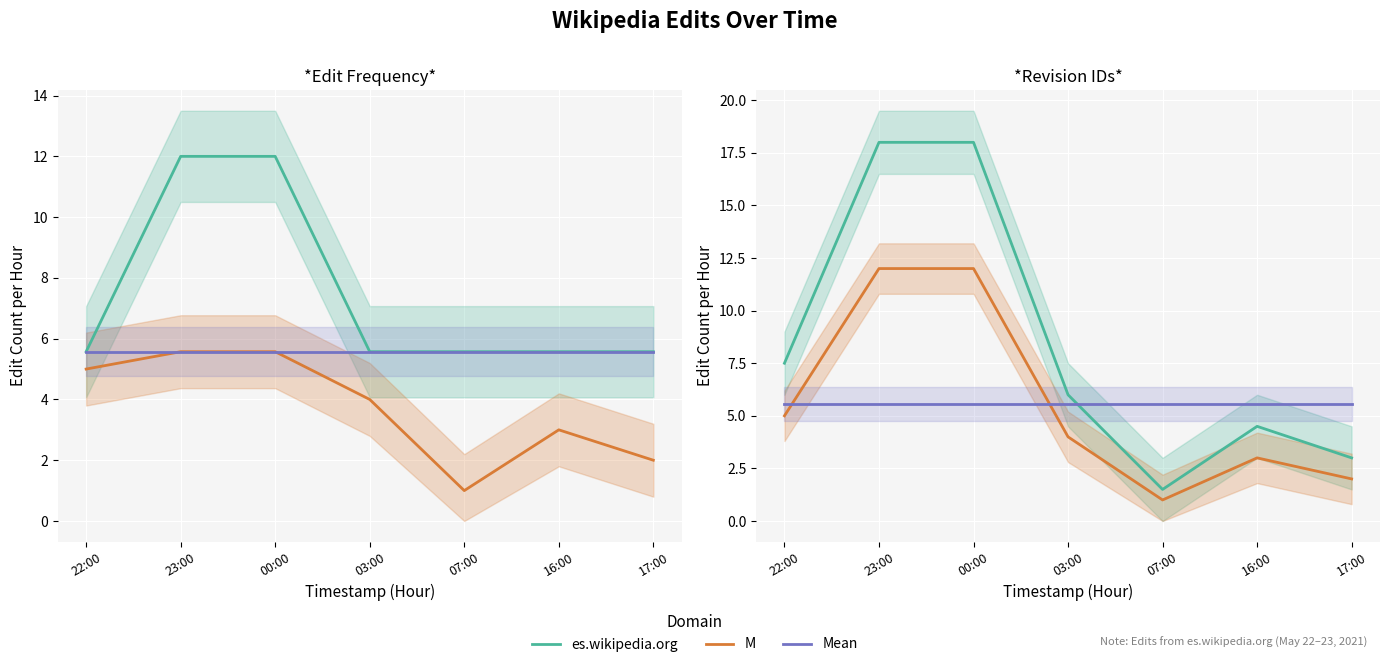

What is the difference between the M values at 22:00 and 23:00?

7.0